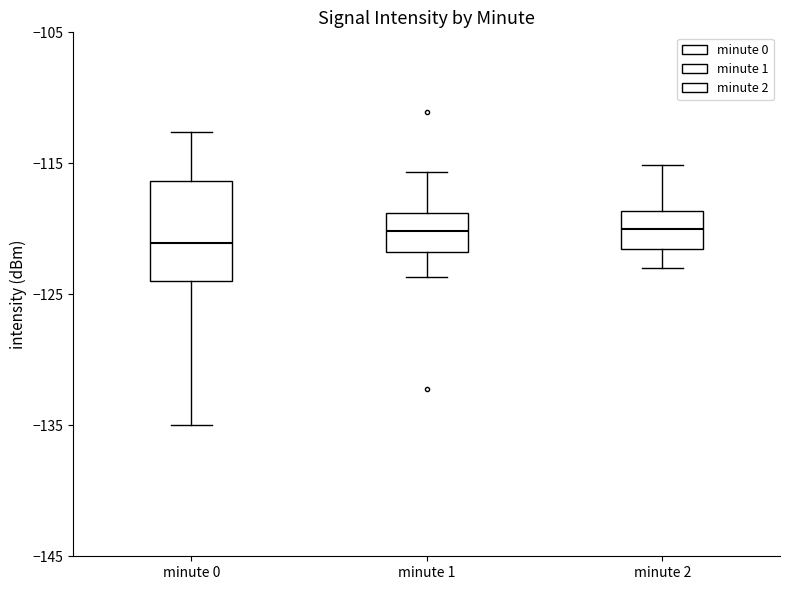

Where is the lower edge of the box for minute 0 on the y-axis? The values are not printed on the chart, so give them approximately, as read against the axis.

-124